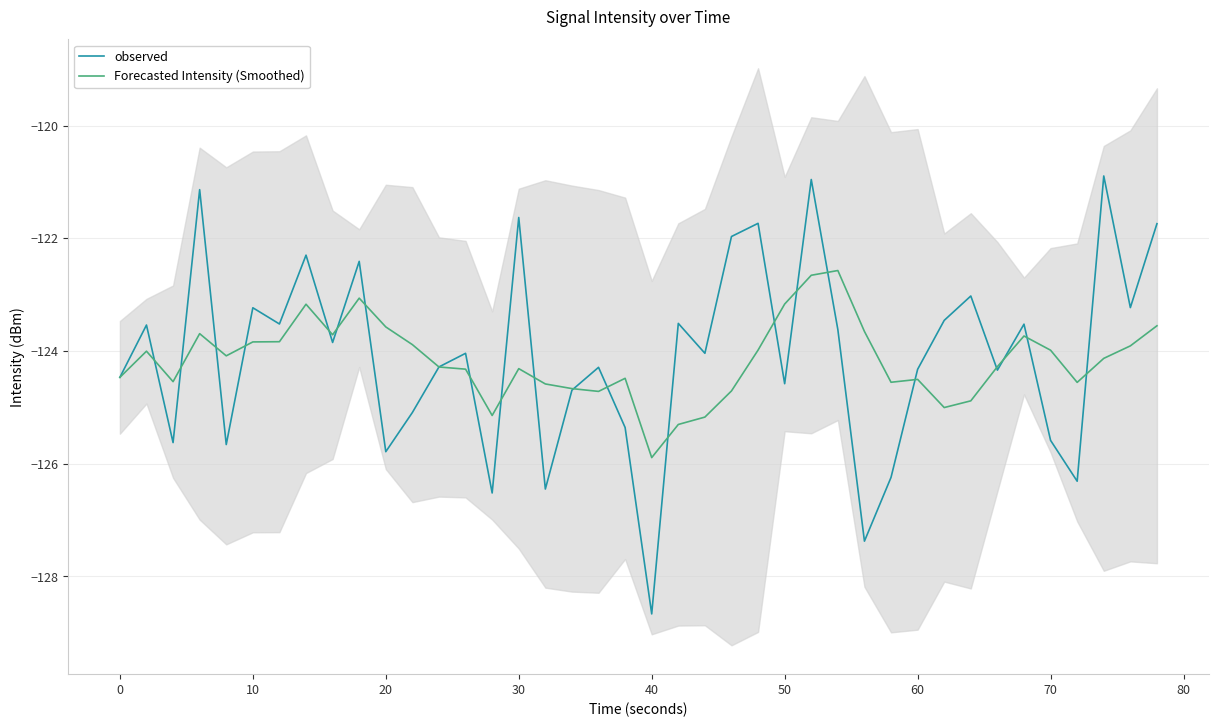

Between 70 and 21, which series saw the biggest shift?

Forecasted Intensity (Smoothed)